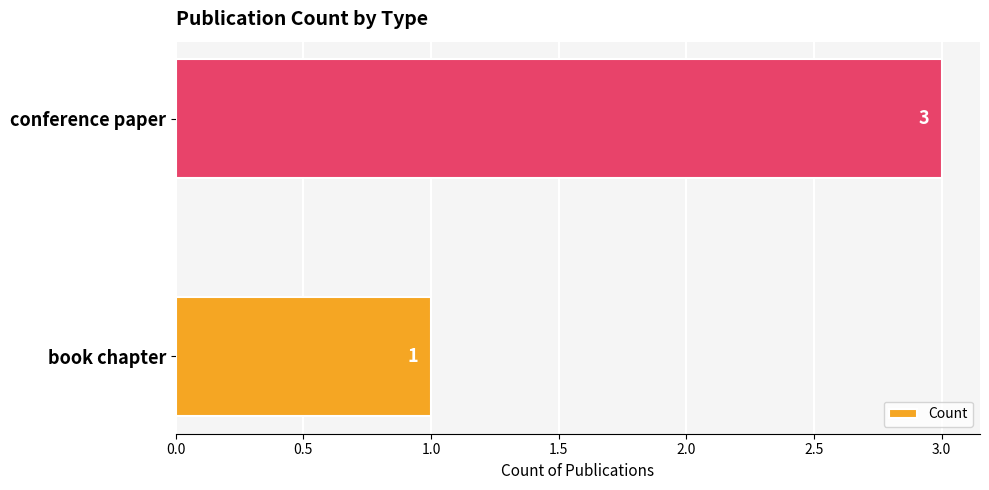

What is the change in value from book chapter to conference paper?

+2